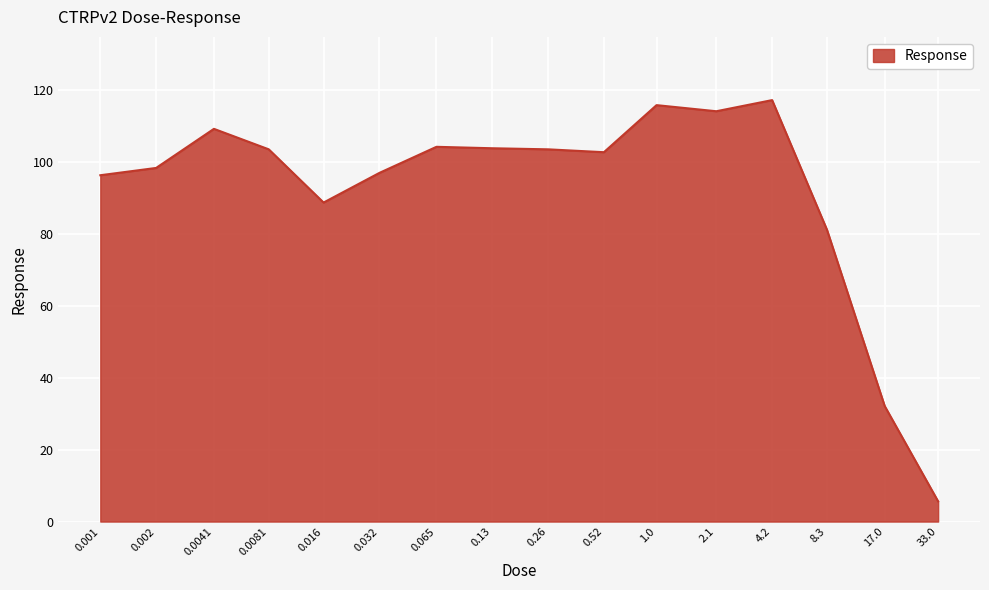

True or false: the data has more than 1 interior local peaks.

True